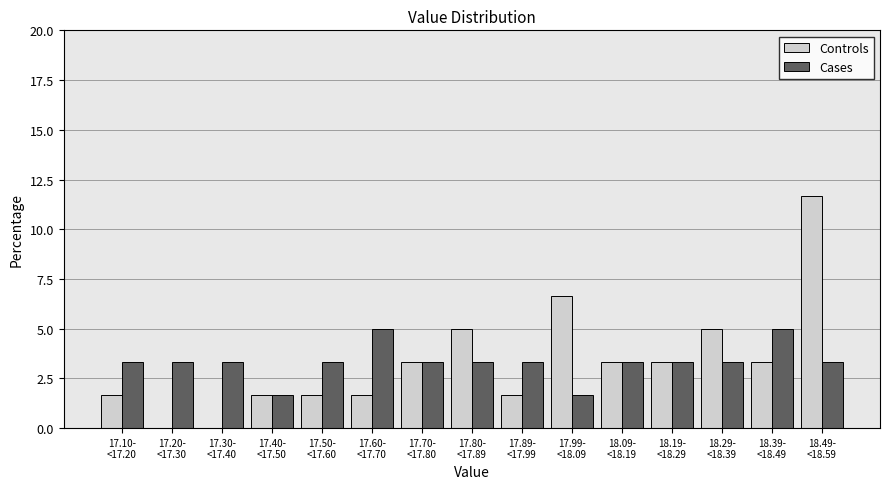

What is the maximum value for Controls?

11.7